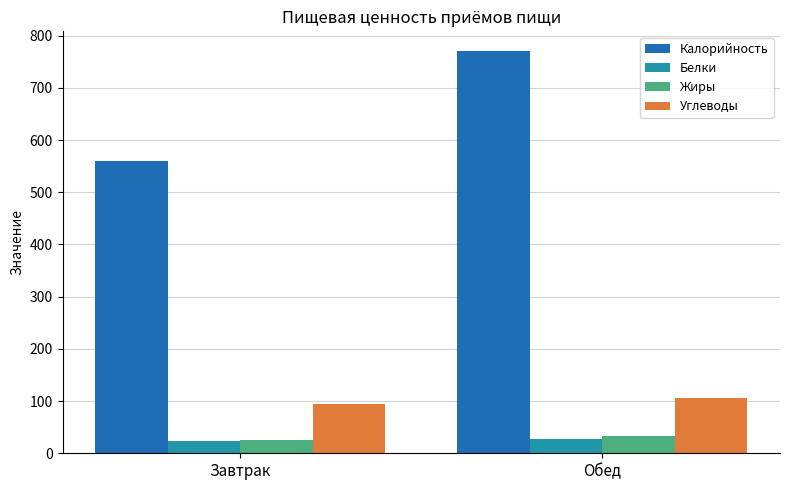

What is the maximum value for Калорийность?

769.9